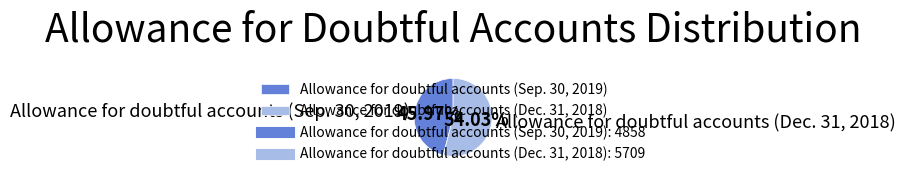

The Allowance for doubtful accounts (Dec. 31, 2018) slice represents 67% of the pie. True or false?

False